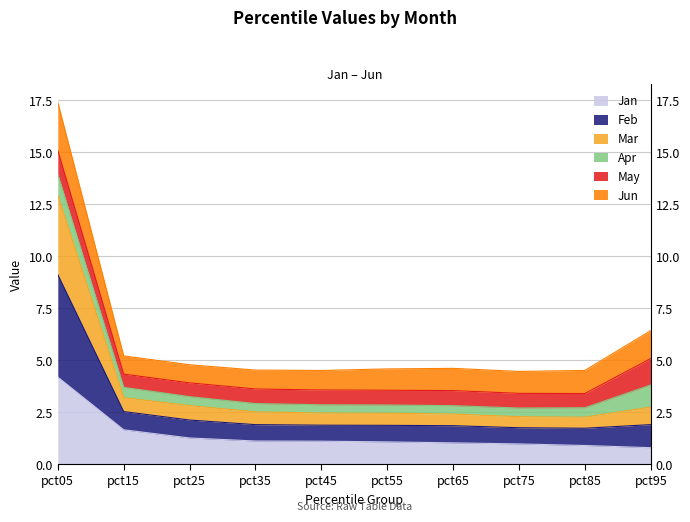

Which has a higher value, pct05 or pct55?

pct05